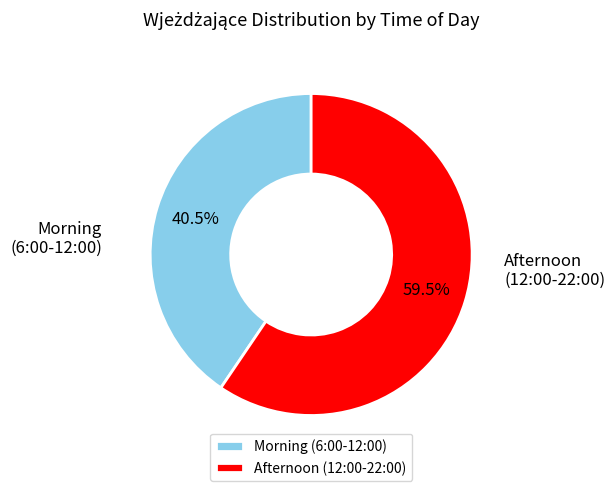

What portion of the pie excludes Afternoon (12:00-22:00)?

40.5%